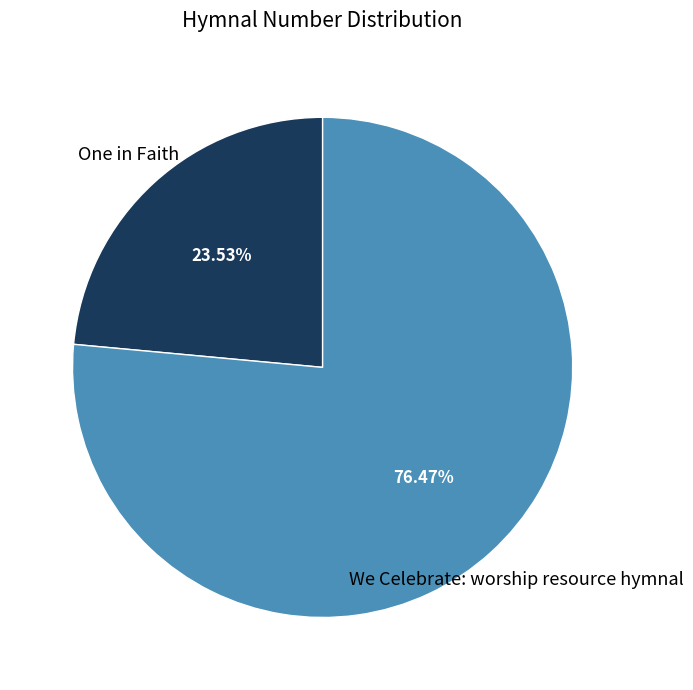

To the nearest percent, what is the difference between the largest and smallest slice percentages?

53%